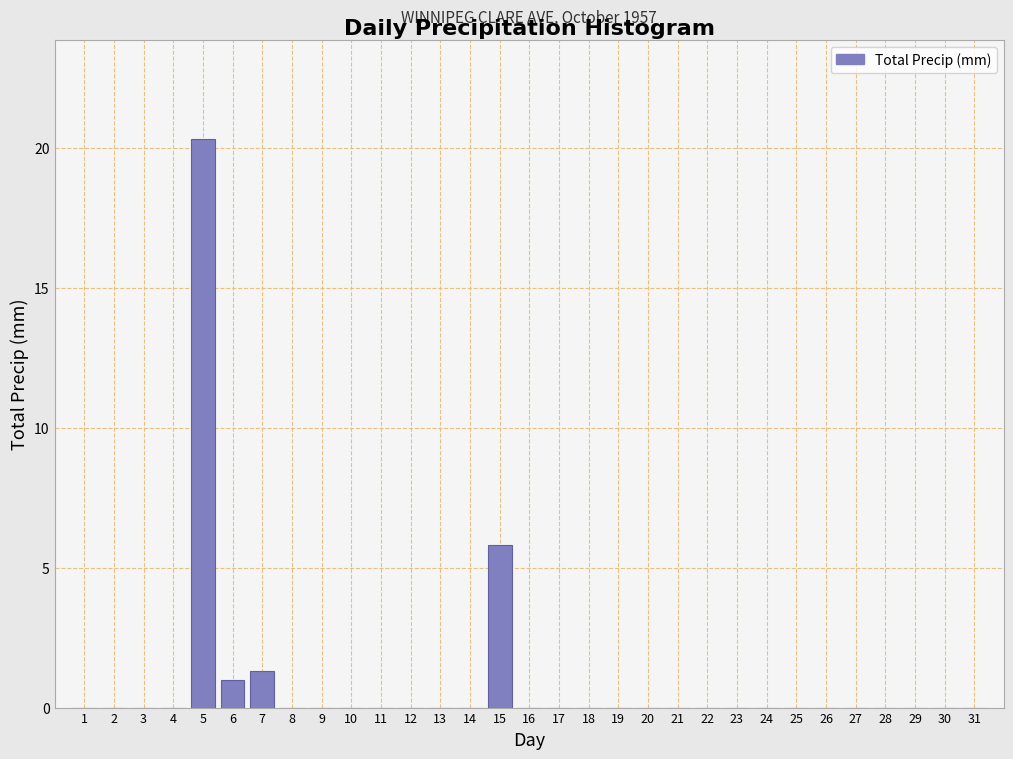

Is it true that the value at 25 is -7.7?

False